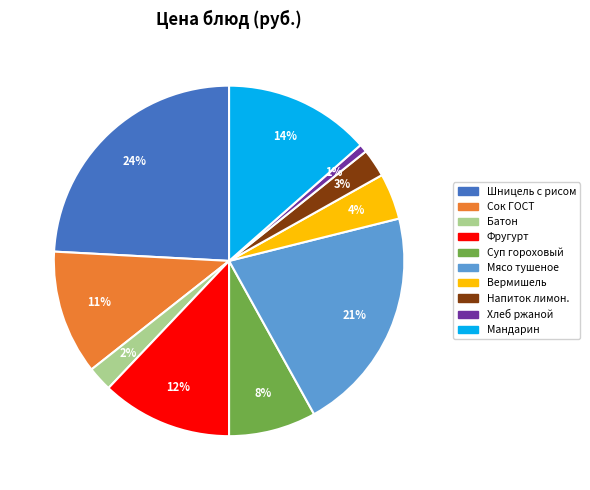

Does any single category account for the majority?

No